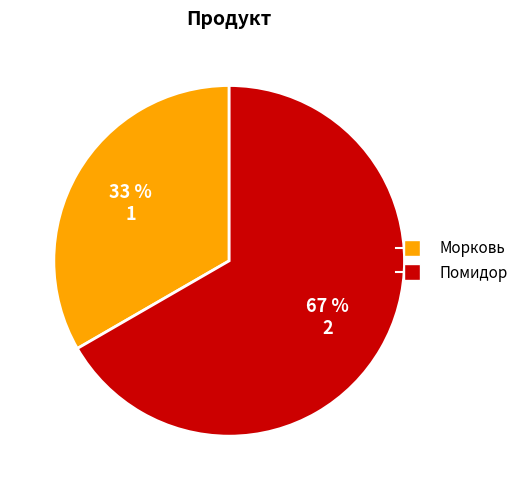

Combined, do Морковь and Помидор account for over 50%?

Yes